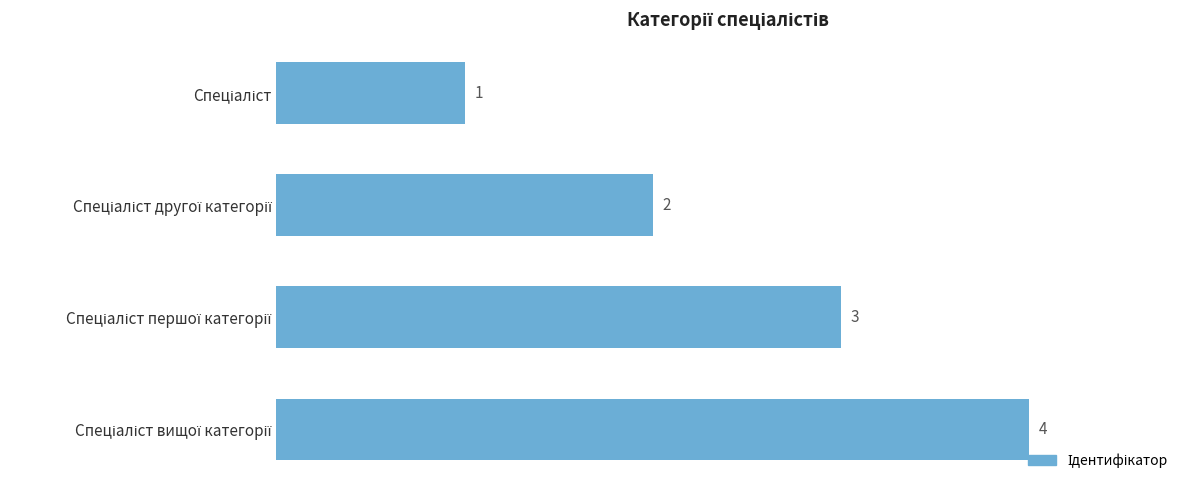

What is the sum of all values?

10